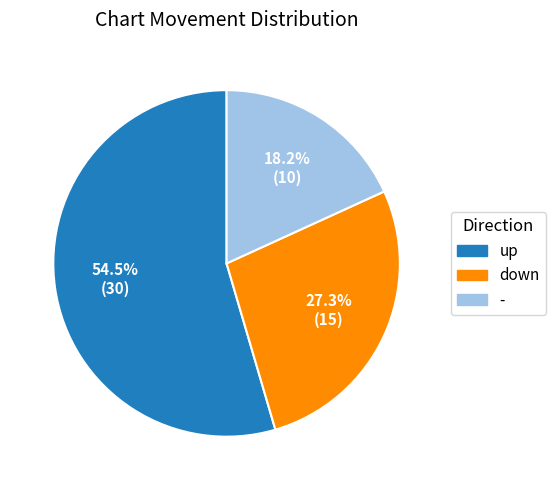

What is the total percentage of down and -?

45.5%